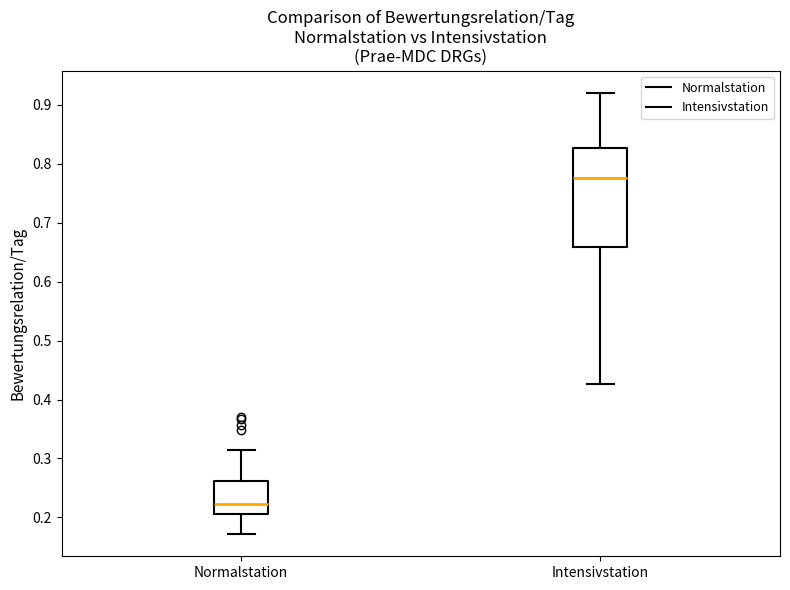

Comparing the boxes themselves (not the whiskers), which one is the tallest?

Intensivstation